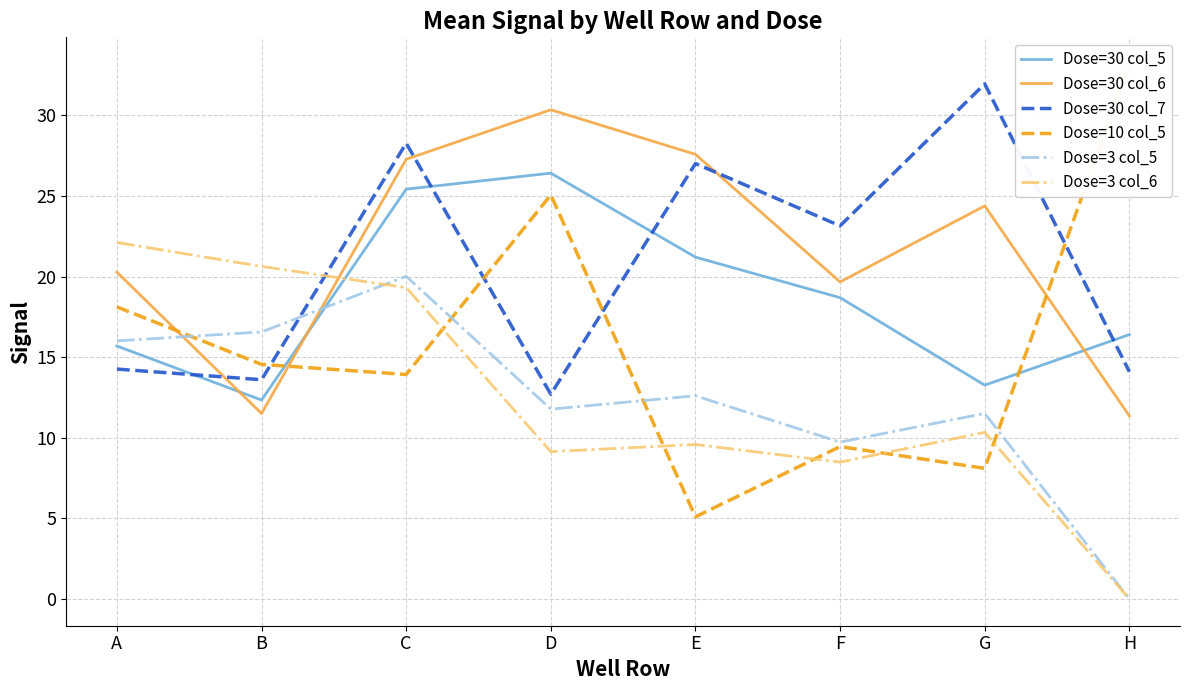

Count the number of data series in this chart.

6